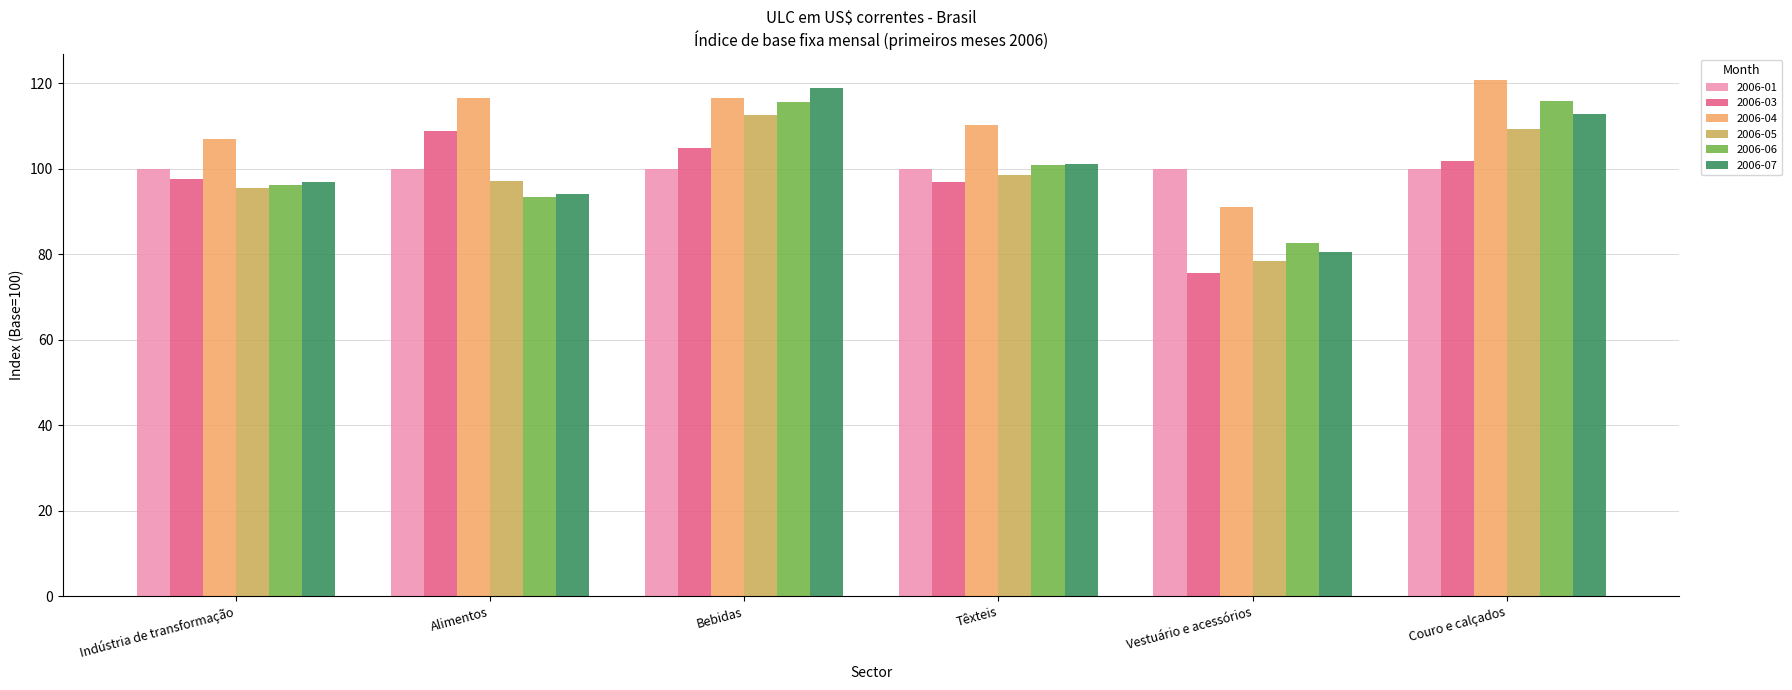

What is the average value of the 2006-07 series?

100.7